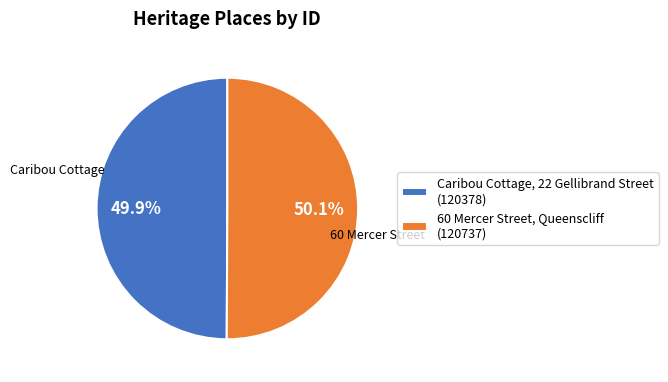

How many segments does this pie chart have?

2